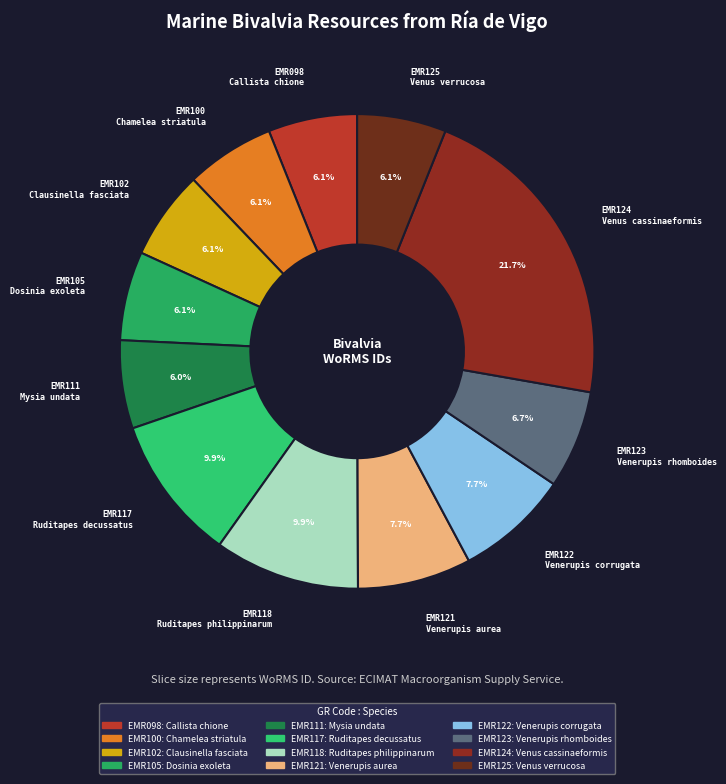

Between EMR117 and EMR124, which is larger?

EMR124